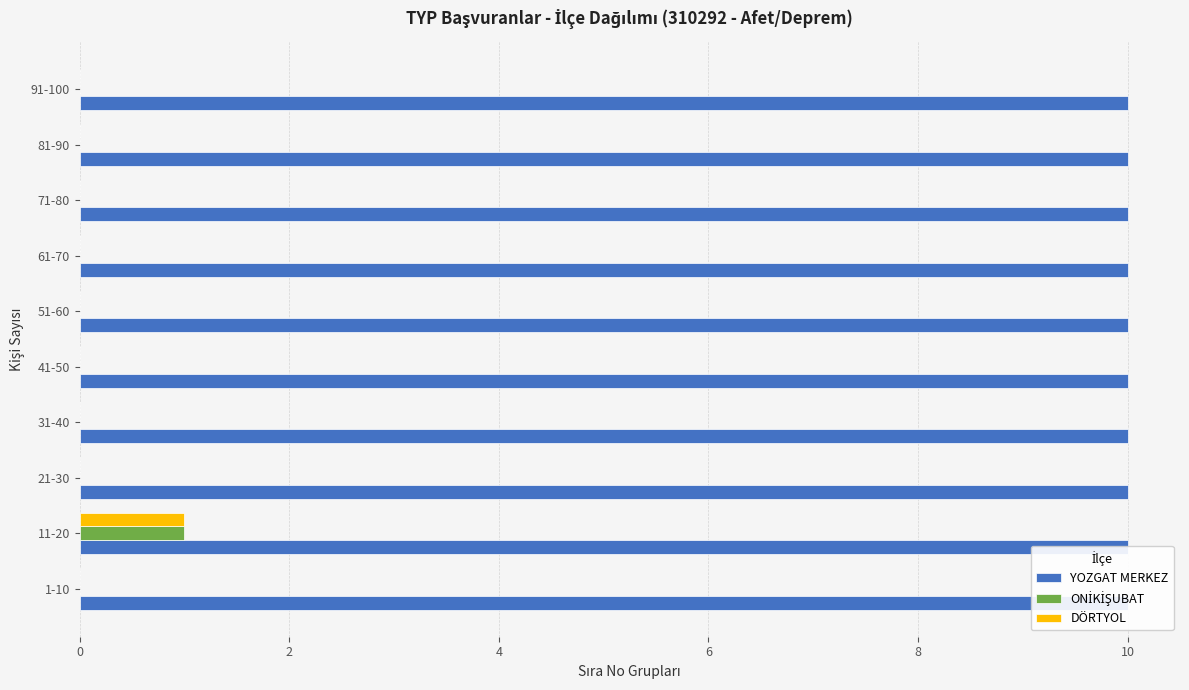

Reading left to right, extract all data points from this chart.

YOZGAT MERKEZ: 0.2	0.2	0.2	0.2	0.2	0.2	0.2	0.2	0.2	0.2
ONİKİŞUBAT: 0.0	1.0	0.0	0.0	0.0	0.0	0.0	0.0	0.0	0.0
DÖRTYOL: 0.0	1.0	0.0	0.0	0.0	0.0	0.0	0.0	0.0	0.0